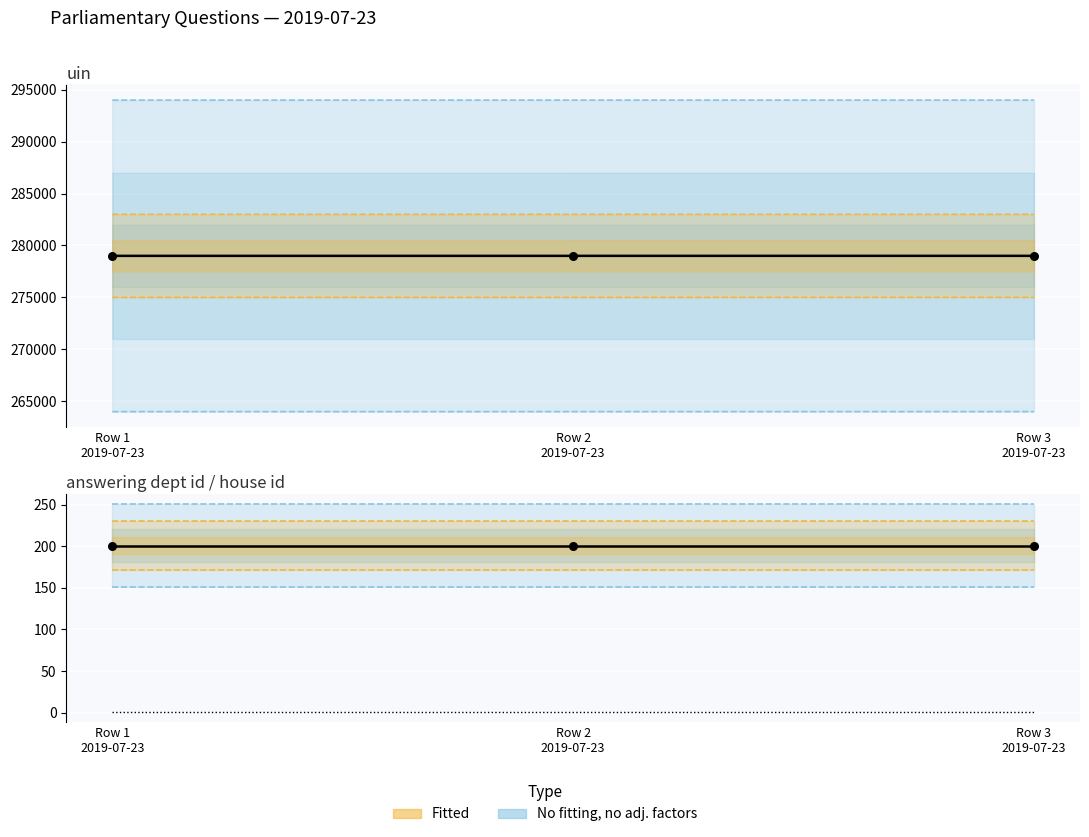

Which series has the widest spread of Y values?

uin